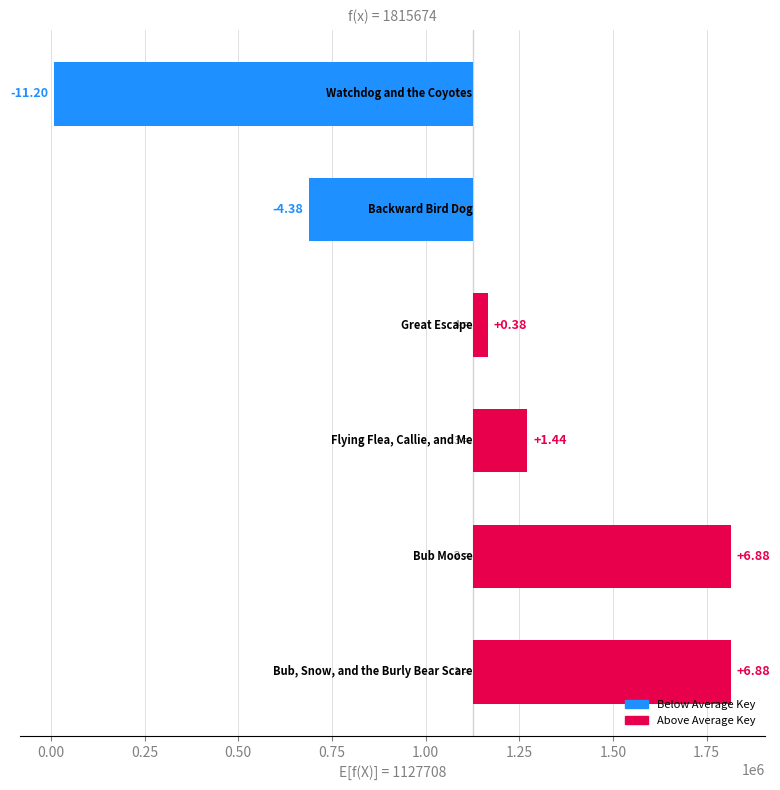

What is the label of the 4th bar from the right?

Flying Flea, Callie, and Me